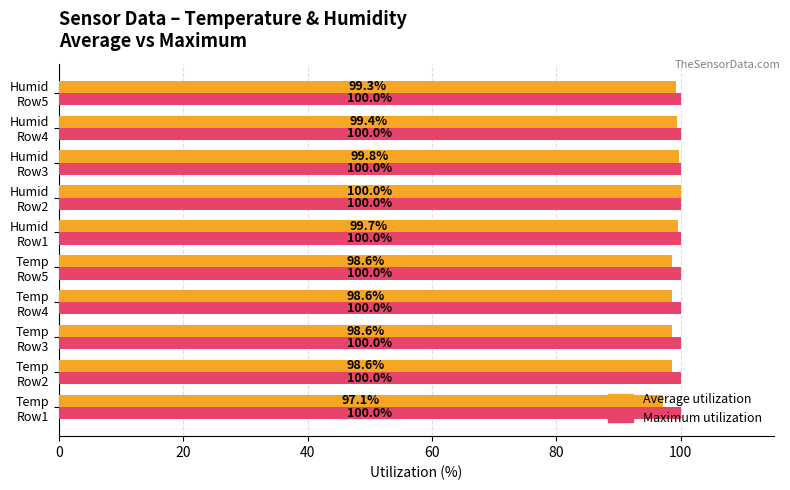

Which series has the largest total across all categories?

Maximum utilization